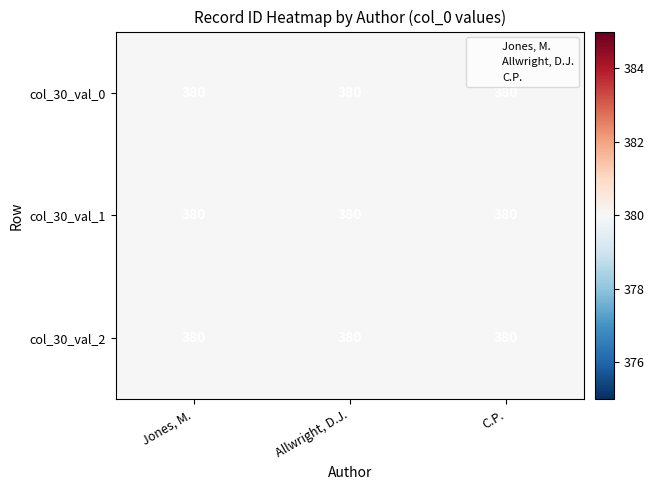

At which label does col_30_val_2 reach its peak?

Jones, M.